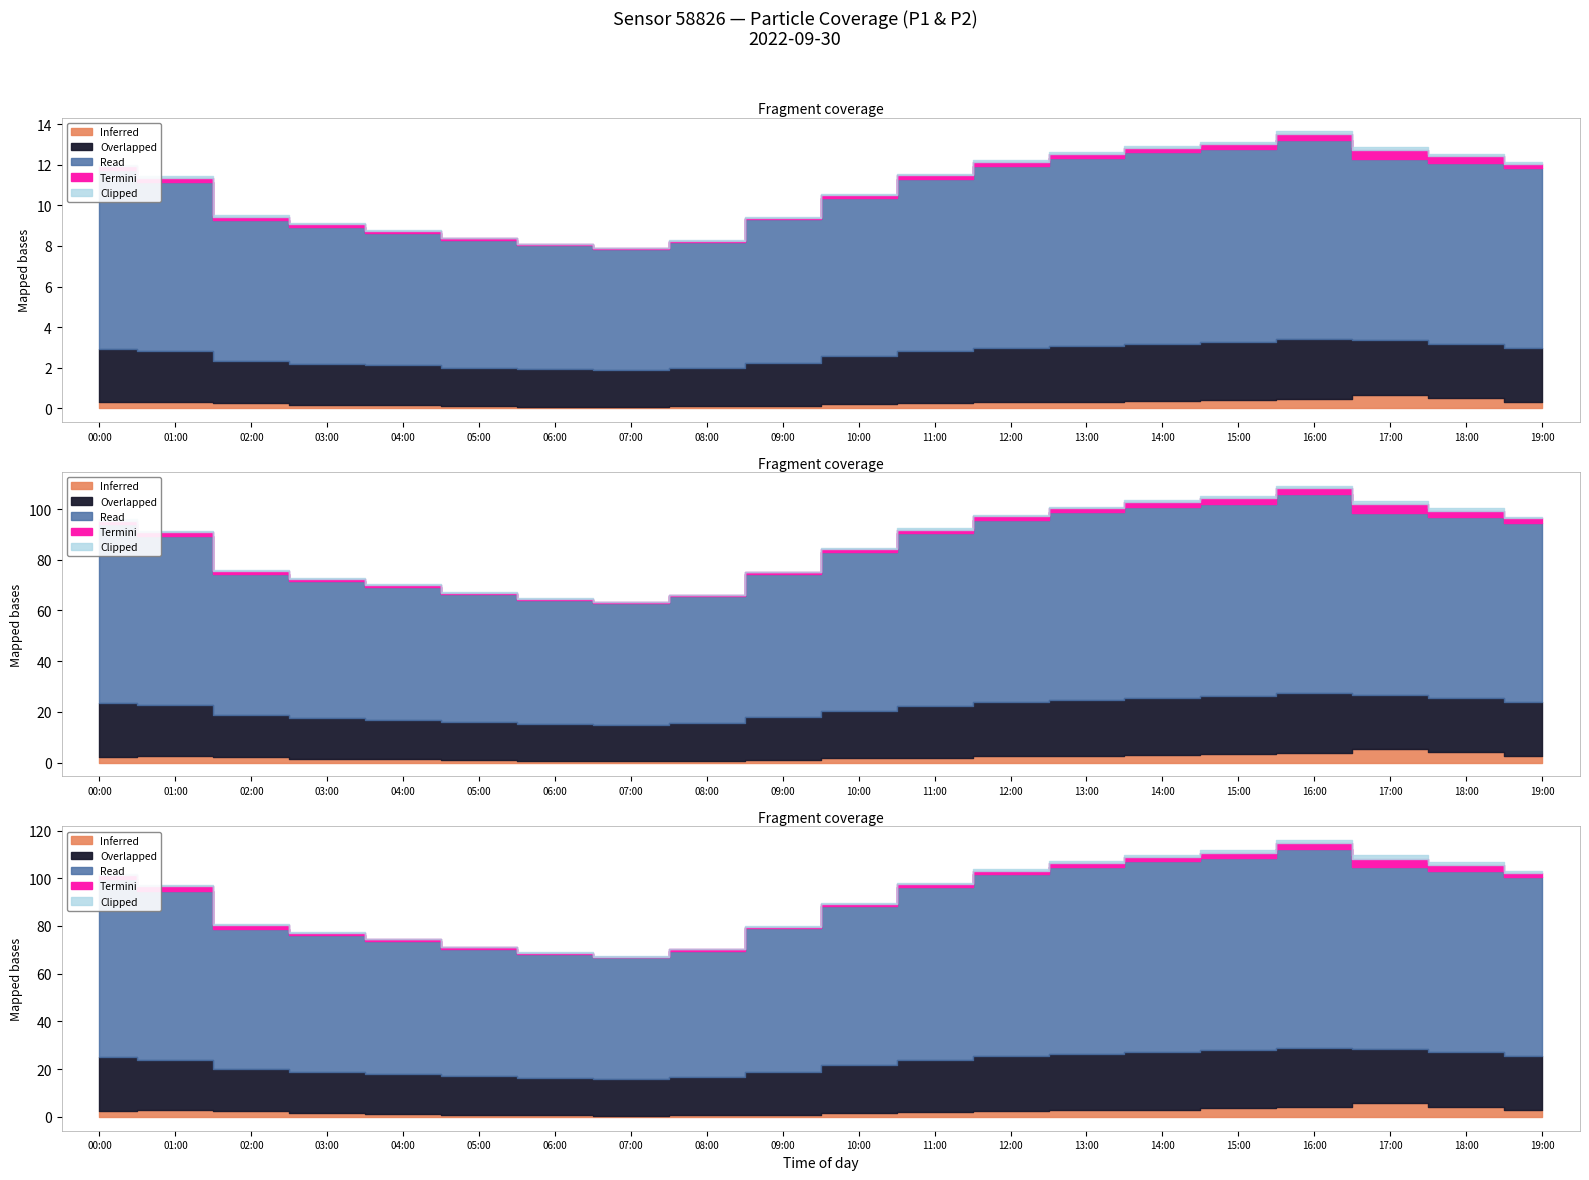

At which label does P1 reach its peak?

17:00